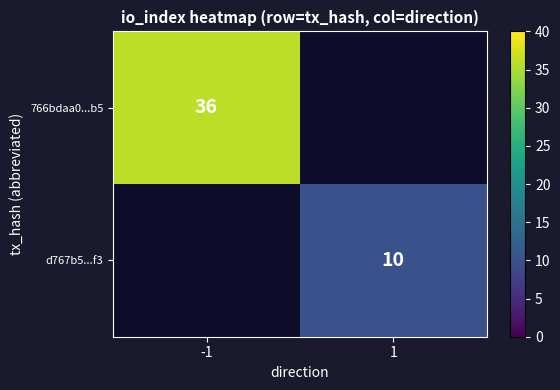

The d767b5...f3 series shows 2.1 at 1. True or false?

False